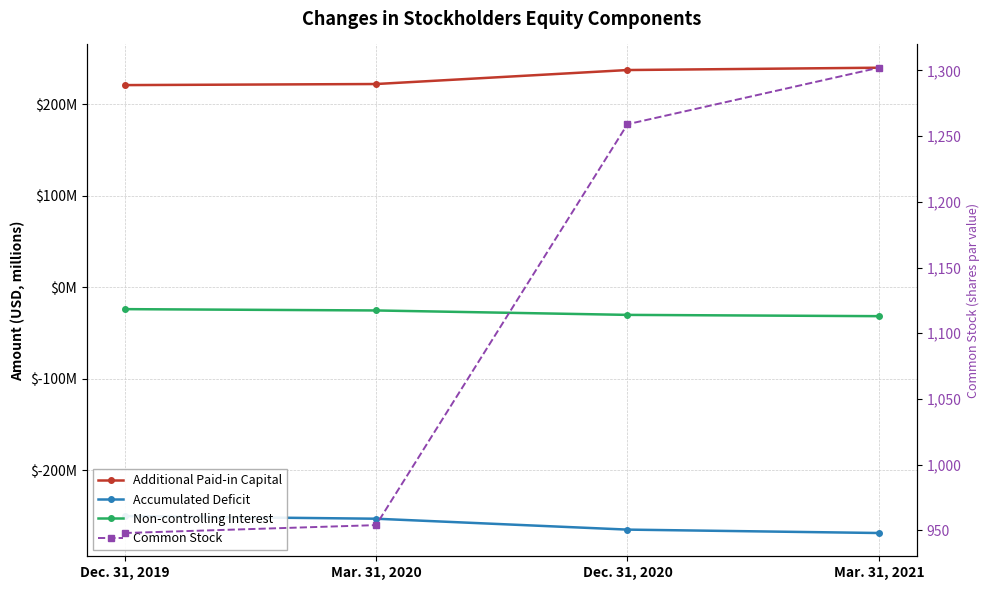

True or false: Additional Paid-in Capital and Common Stock cross at least once.

False